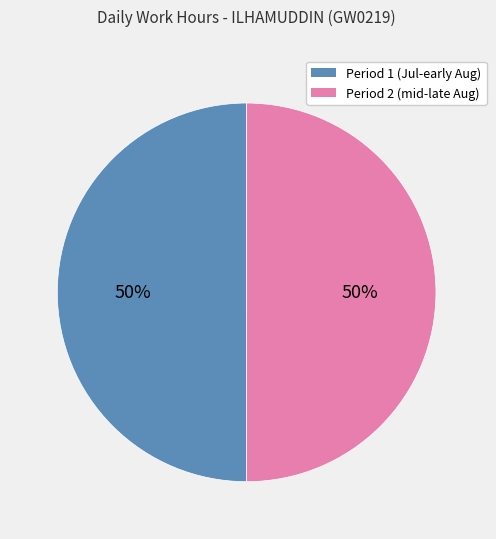

To the nearest percent, what is the average slice percentage?

50%